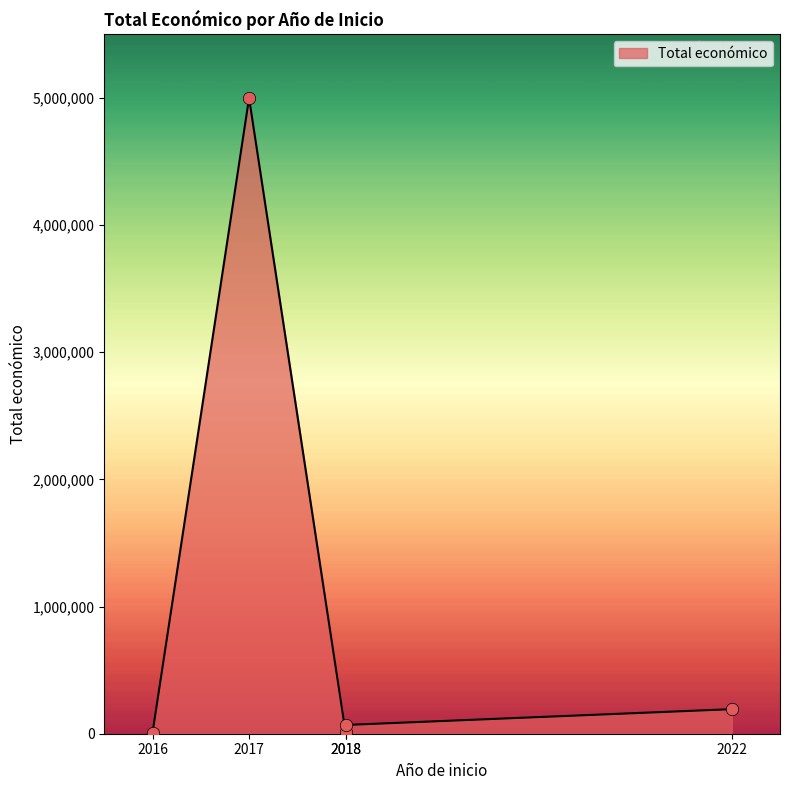

Which has a higher value, 2017 or 2018?

2017